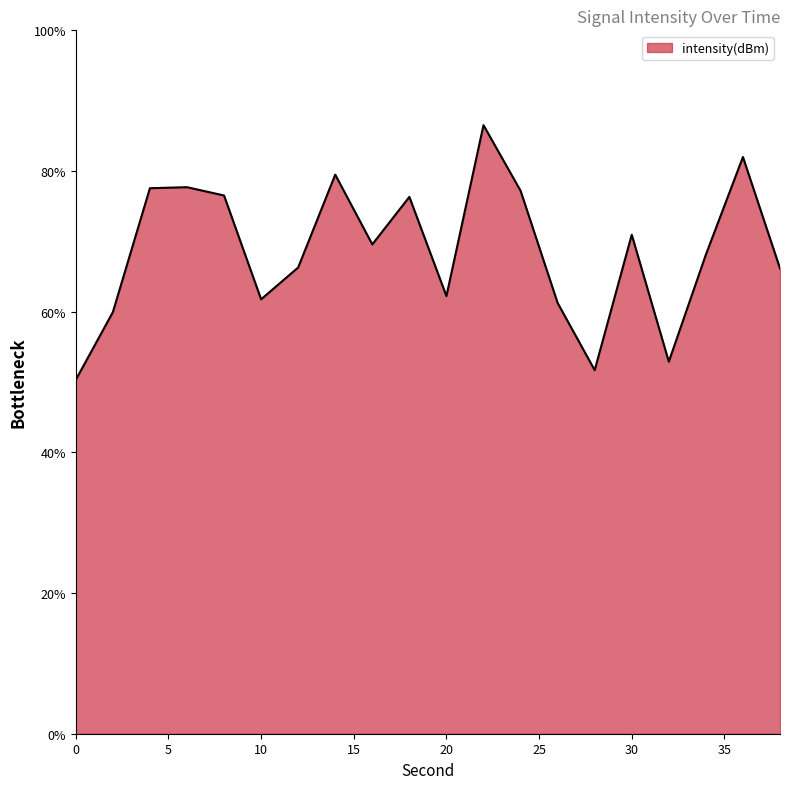

What is the minimum value shown in the chart?

50.3